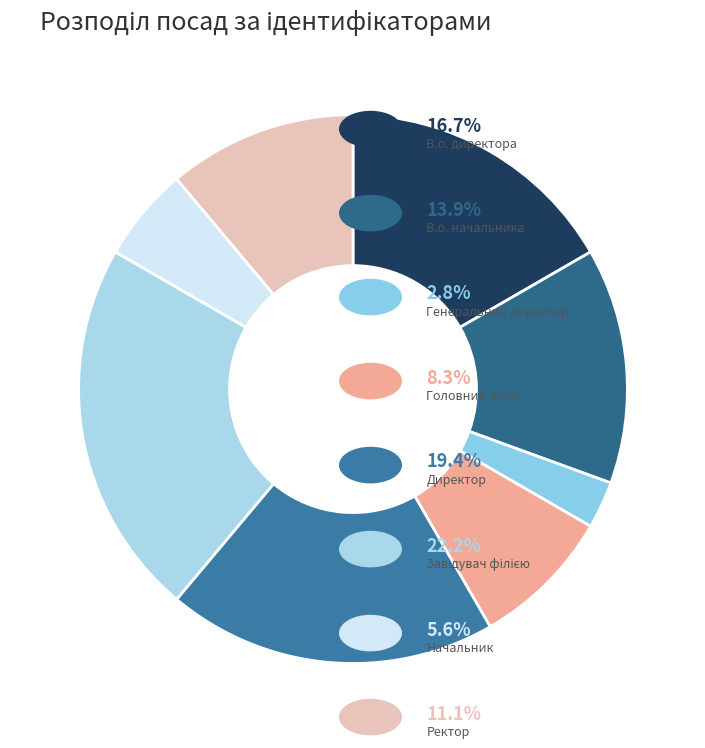

What is the smallest slice in the pie chart?

Генеральний директор